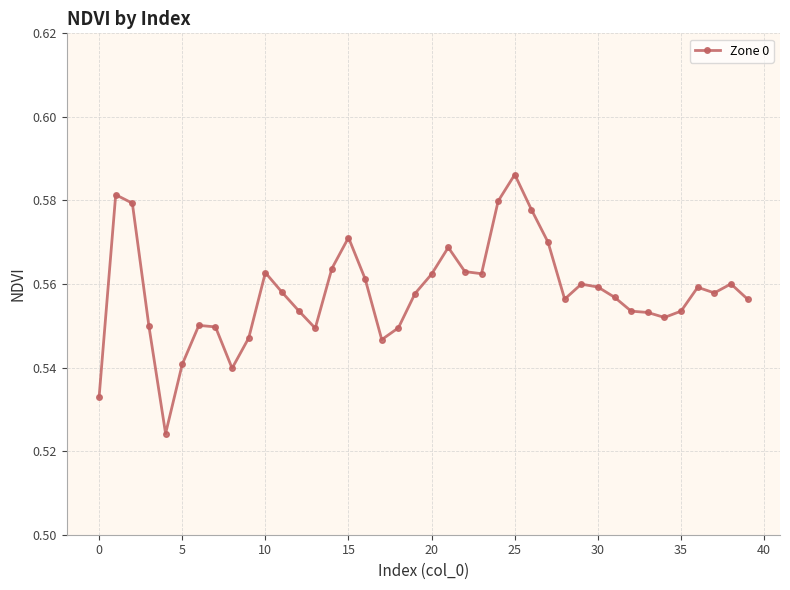

True or false: there are more than 1 points higher than both neighbors.

True